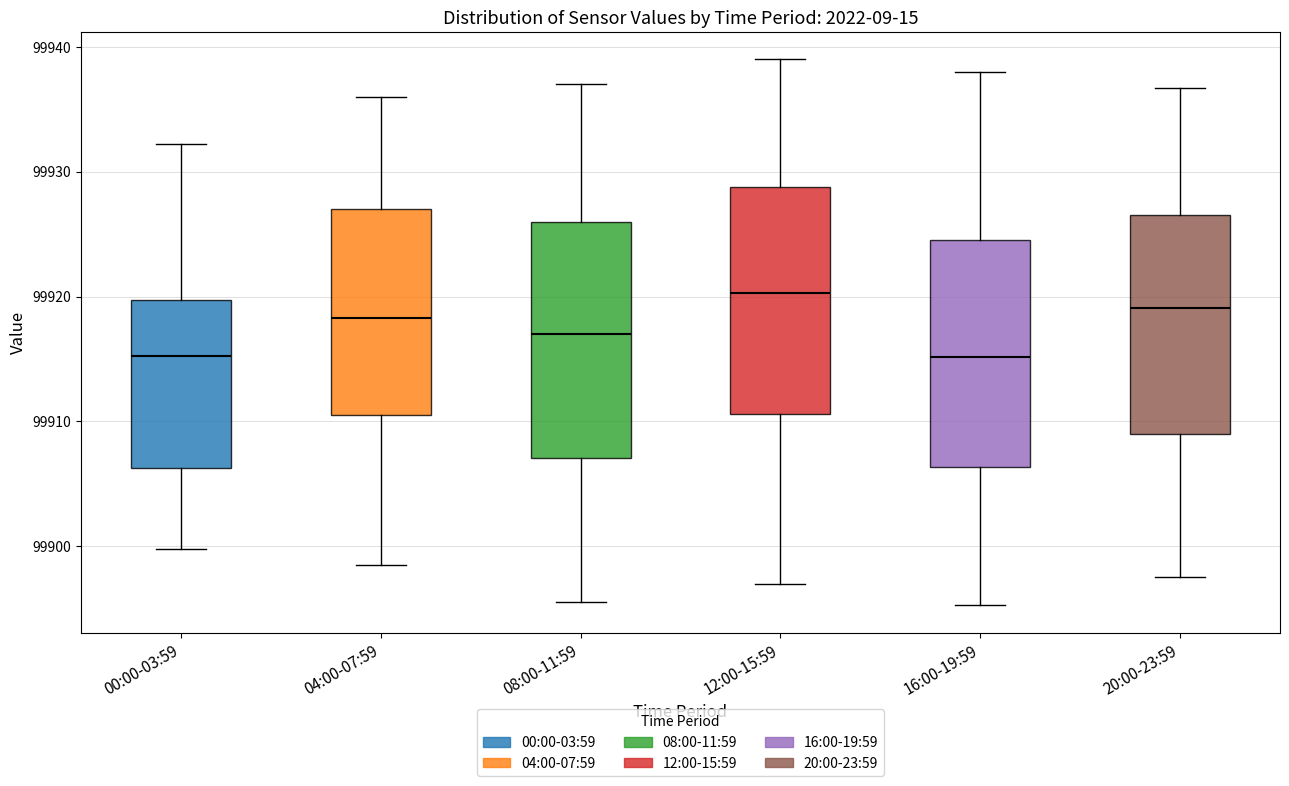

Reading left to right, transcribe this box plot: for each box, give where its median line is, the range the box spans, and where its two whiskers end, as read against the y-axis. The values are not printed on the chart, so give them approximately, as read against the axis.

00:00-03:59: median 99915, box 99906 to 99920, whiskers 99900 to 99932
04:00-07:59: median 99918, box 99911 to 99927, whiskers 99899 to 99936
08:00-11:59: median 99917, box 99907 to 99926, whiskers 99896 to 99937
12:00-15:59: median 99920, box 99911 to 99929, whiskers 99897 to 99939
16:00-19:59: median 99915, box 99906 to 99925, whiskers 99895 to 99938
20:00-23:59: median 99919, box 99909 to 99927, whiskers 99898 to 99937